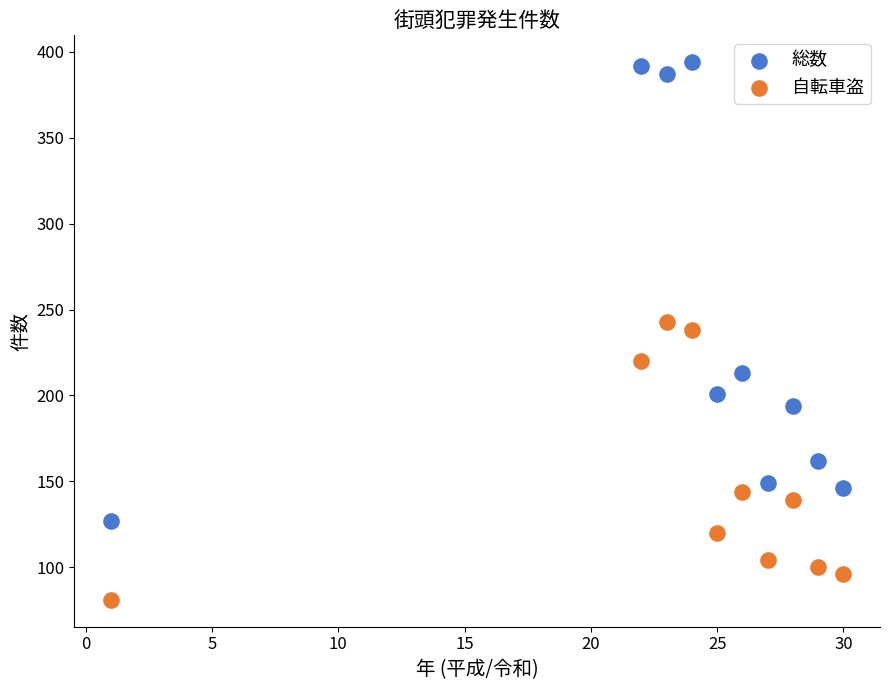

Which series has the largest Y range (max minus min)?

総数